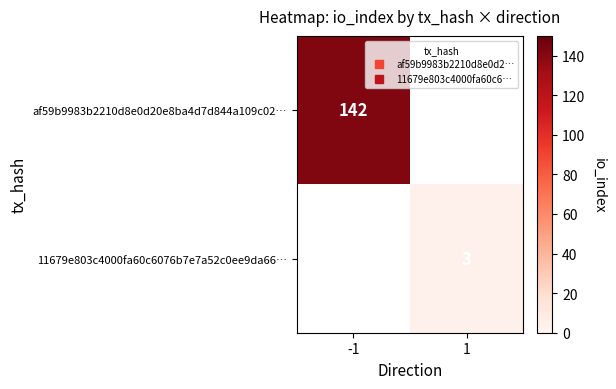

What is the minimum value shown in the chart?

3.0